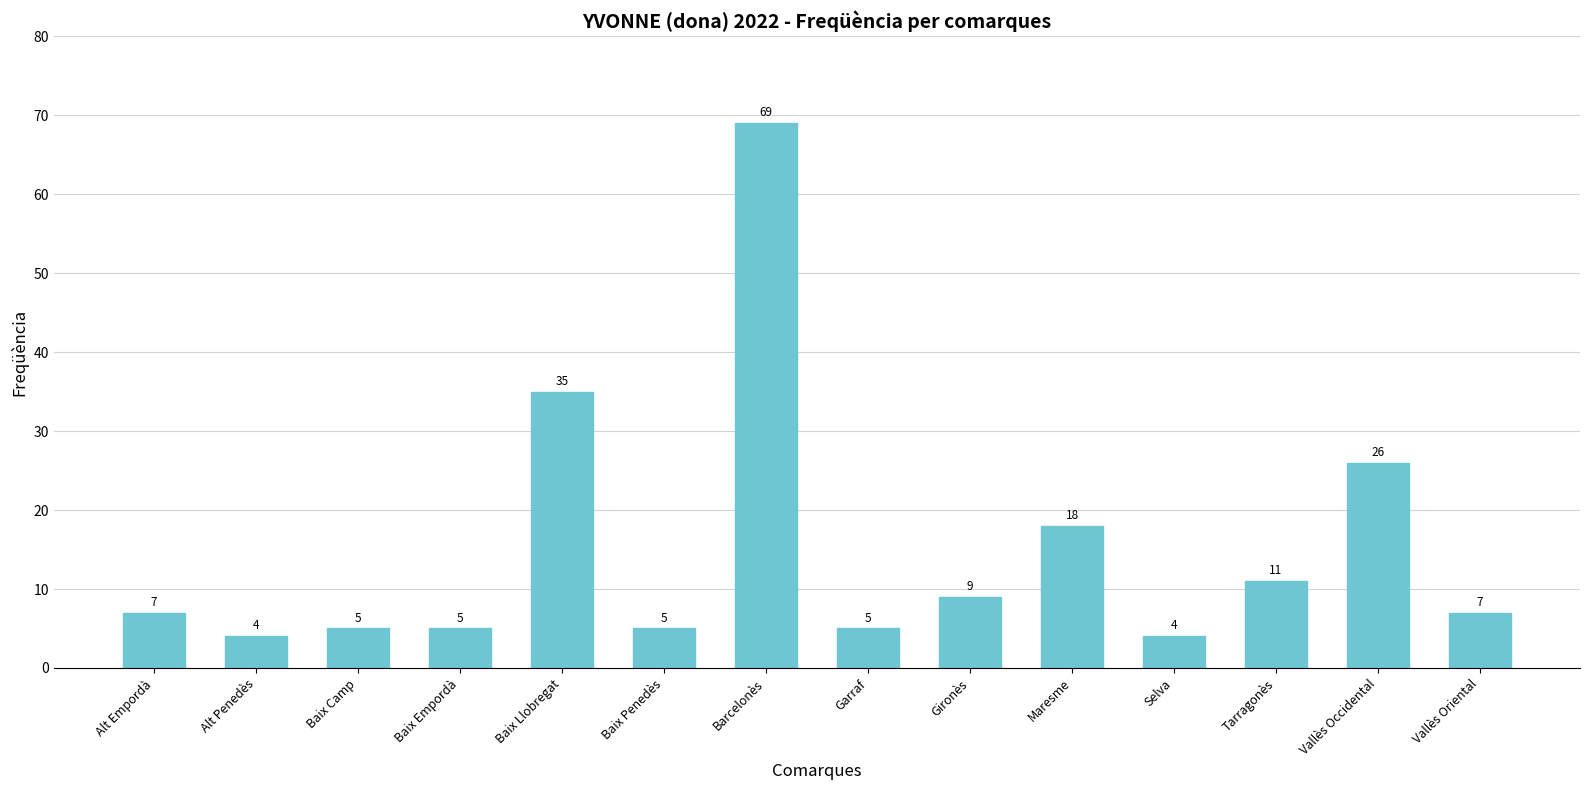

Reading right to left, extract all data points from this chart.

Vallès Oriental=7	Vallès Occidental=26	Tarragonès=11	Selva=4	Maresme=18	Gironès=9	Garraf=5	Barcelonès=69	Baix Penedès=5	Baix Llobregat=35	Baix Empordà=5	Baix Camp=5	Alt Penedès=4	Alt Empordà=7